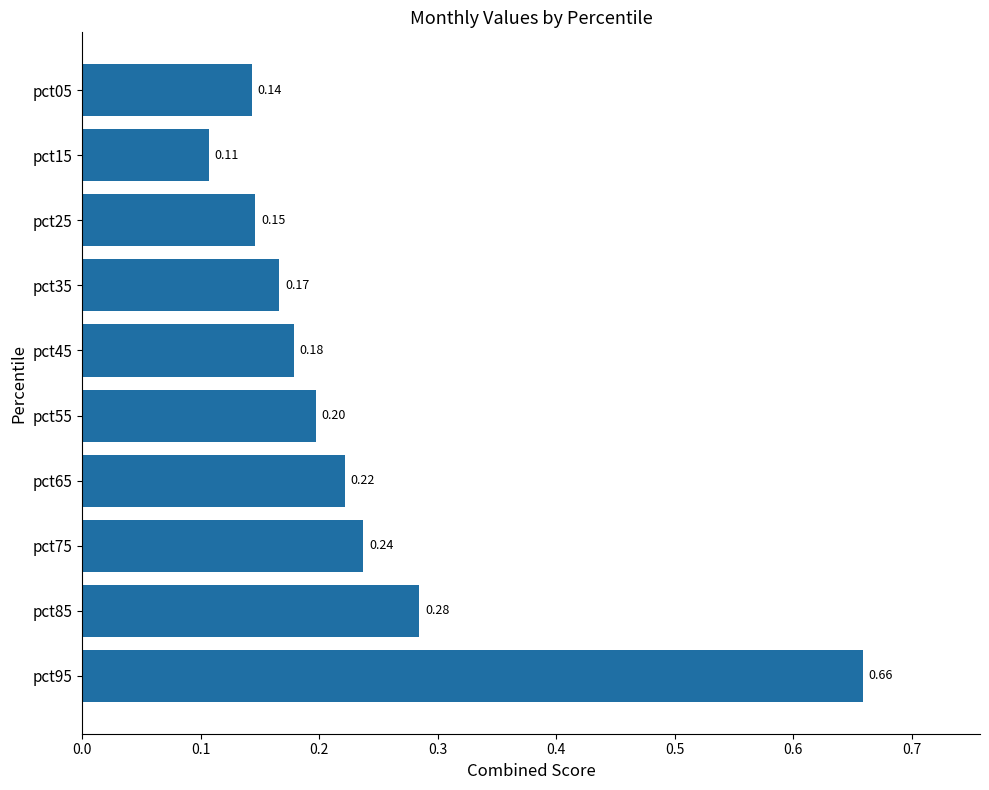

What is the change in value from pct15 to pct55?

+0.1